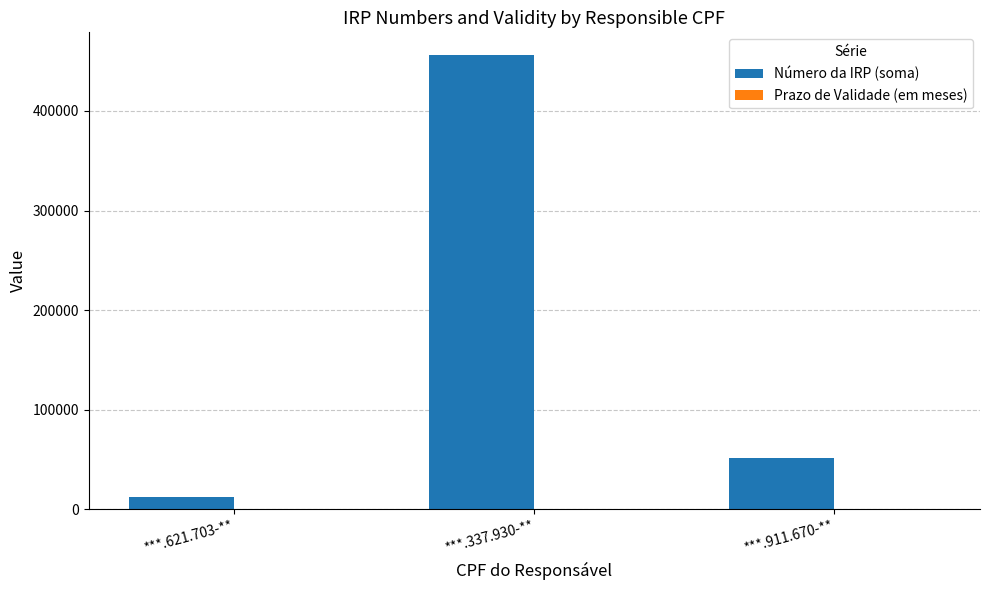

At which label does Número da IRP (soma) reach its peak?

***.337.930-**